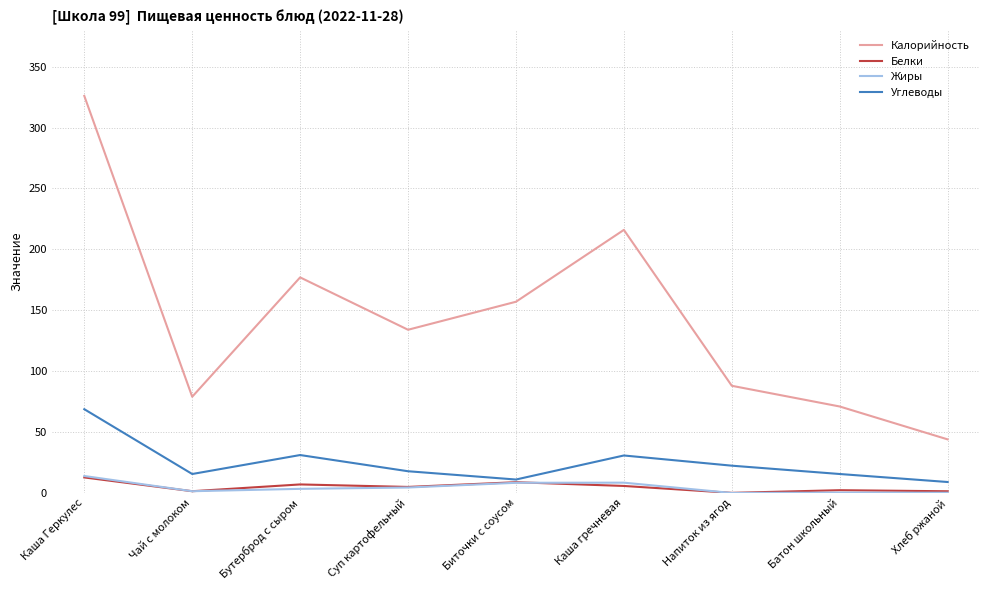

Rank the categories by Калорийность value from lowest to highest.

Хлеб ржаной, Батон школьный, Чай с молоком, Напиток из ягод, Суп картофельный, Биточки с соусом, Бутерброд с сыром, Каша гречневая, Каша Геркулес